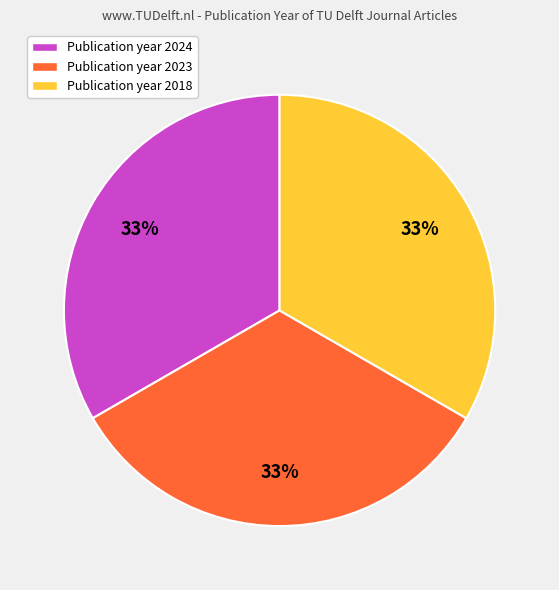

Is the sum of Publication year 2018 and Publication year 2024 greater than half?

Yes